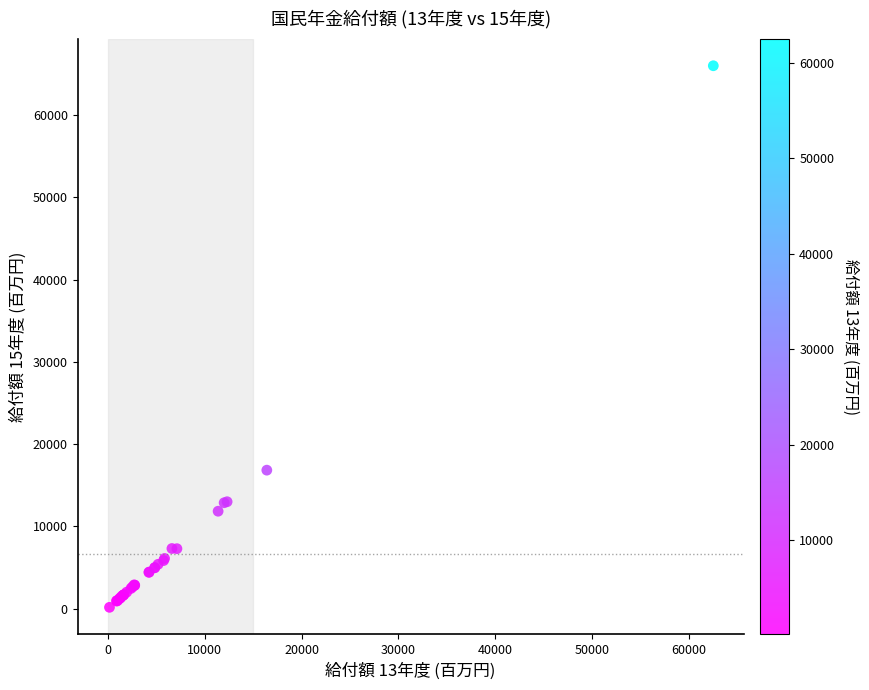

What Y value in the scatter plot is closest to 33072?

16834.2